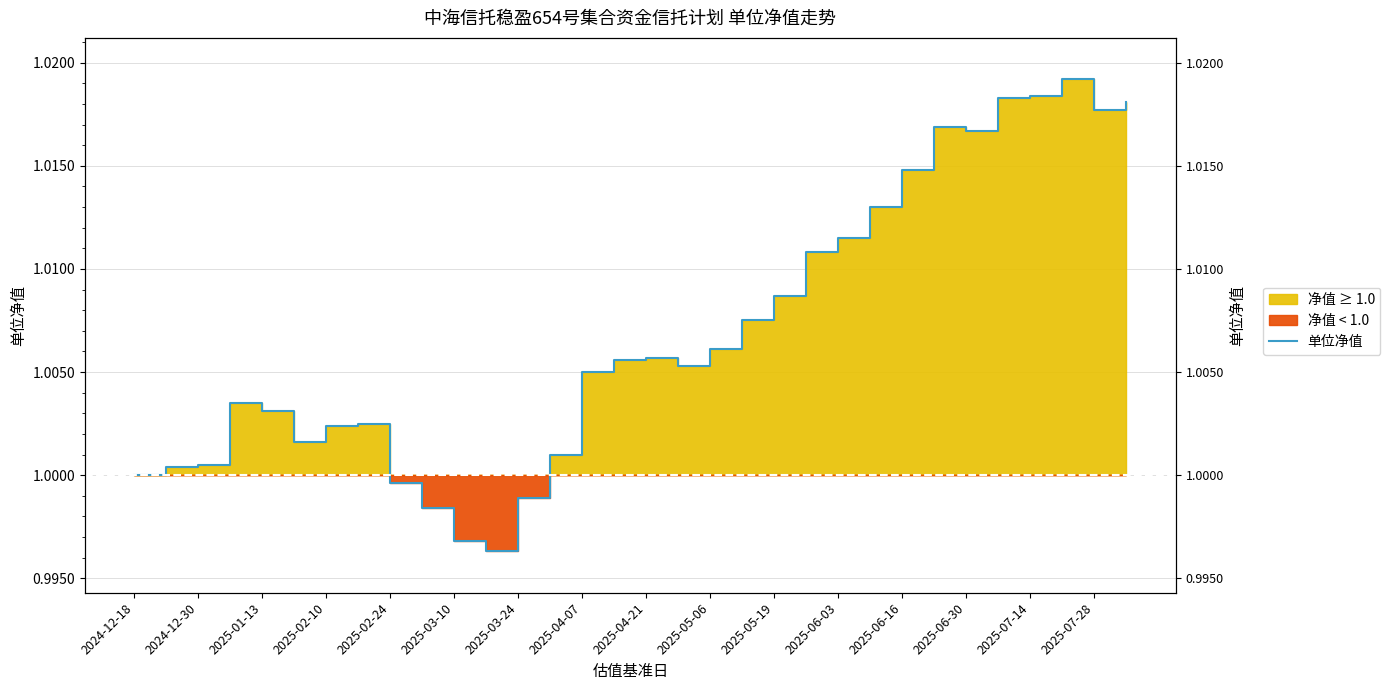

What is the greatest value displayed?

1.0